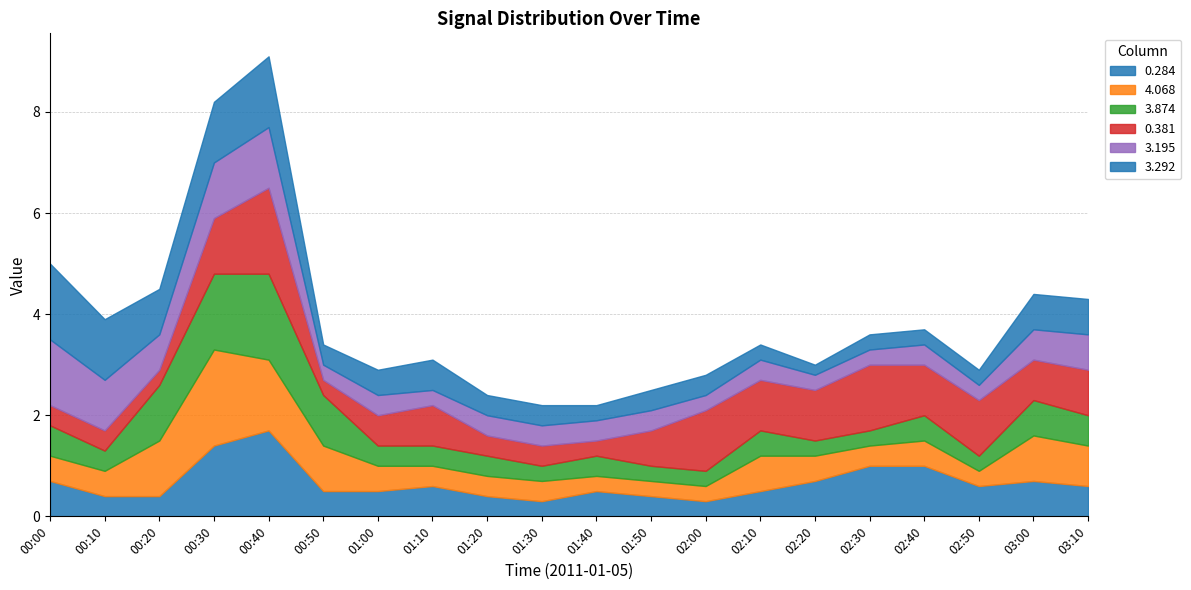

Reading left to right, extract all data points from this chart.

0.284: 00:00=0.7	00:10=0.4	00:20=0.4	00:30=1.4	00:40=1.7	00:50=0.5	01:00=0.5	01:10=0.6	01:20=0.4	01:30=0.3	01:40=0.5	01:50=0.4	02:00=0.3	02:10=0.5	02:20=0.7	02:30=1.0	02:40=1.0	02:50=0.6	03:00=0.7	03:10=0.6
4.068: 00:00=0.5	00:10=0.5	00:20=1.1	00:30=1.9	00:40=1.4	00:50=0.9	01:00=0.5	01:10=0.4	01:20=0.4	01:30=0.4	01:40=0.3	01:50=0.3	02:00=0.3	02:10=0.7	02:20=0.5	02:30=0.4	02:40=0.5	02:50=0.3	03:00=0.9	03:10=0.8
3.874: 00:00=0.6	00:10=0.4	00:20=1.1	00:30=1.5	00:40=1.7	00:50=1.0	01:00=0.4	01:10=0.4	01:20=0.4	01:30=0.3	01:40=0.4	01:50=0.3	02:00=0.3	02:10=0.5	02:20=0.3	02:30=0.3	02:40=0.5	02:50=0.3	03:00=0.7	03:10=0.6
0.381: 00:00=0.4	00:10=0.4	00:20=0.3	00:30=1.1	00:40=1.7	00:50=0.3	01:00=0.6	01:10=0.8	01:20=0.4	01:30=0.4	01:40=0.3	01:50=0.7	02:00=1.2	02:10=1.0	02:20=1.0	02:30=1.3	02:40=1.0	02:50=1.1	03:00=0.8	03:10=0.9
3.195: 00:00=1.3	00:10=1.0	00:20=0.7	00:30=1.1	00:40=1.2	00:50=0.3	01:00=0.4	01:10=0.3	01:20=0.4	01:30=0.4	01:40=0.4	01:50=0.4	02:00=0.3	02:10=0.4	02:20=0.3	02:30=0.3	02:40=0.4	02:50=0.3	03:00=0.6	03:10=0.7
3.292: 00:00=1.5	00:10=1.2	00:20=0.9	00:30=1.2	00:40=1.4	00:50=0.4	01:00=0.5	01:10=0.6	01:20=0.4	01:30=0.4	01:40=0.3	01:50=0.4	02:00=0.4	02:10=0.3	02:20=0.2	02:30=0.3	02:40=0.3	02:50=0.3	03:00=0.7	03:10=0.7